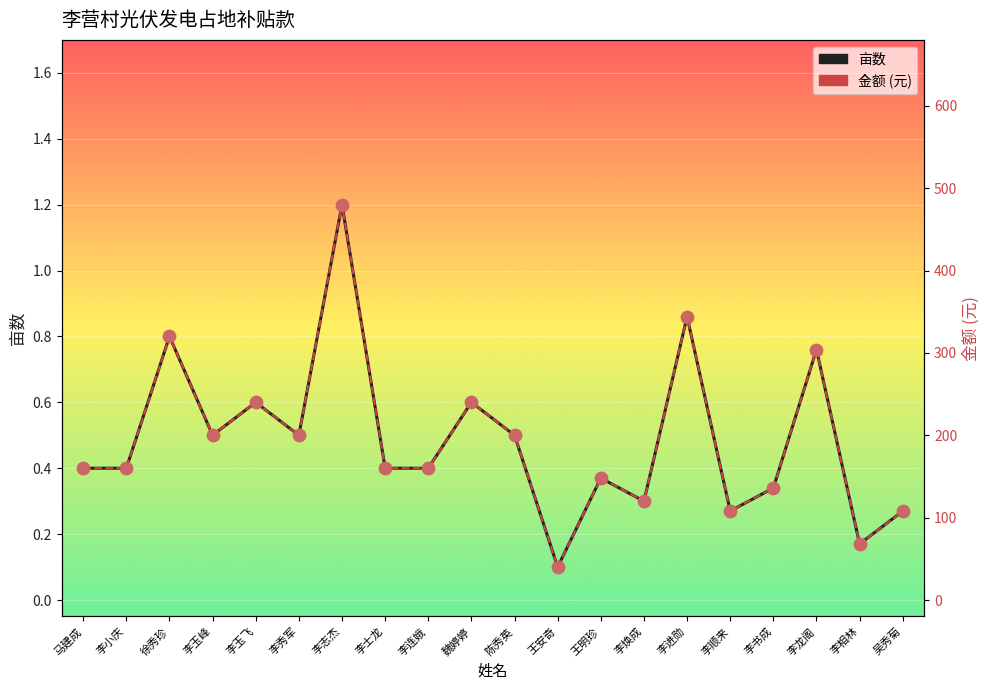

Which series reaches the maximum Y coordinate?

金额